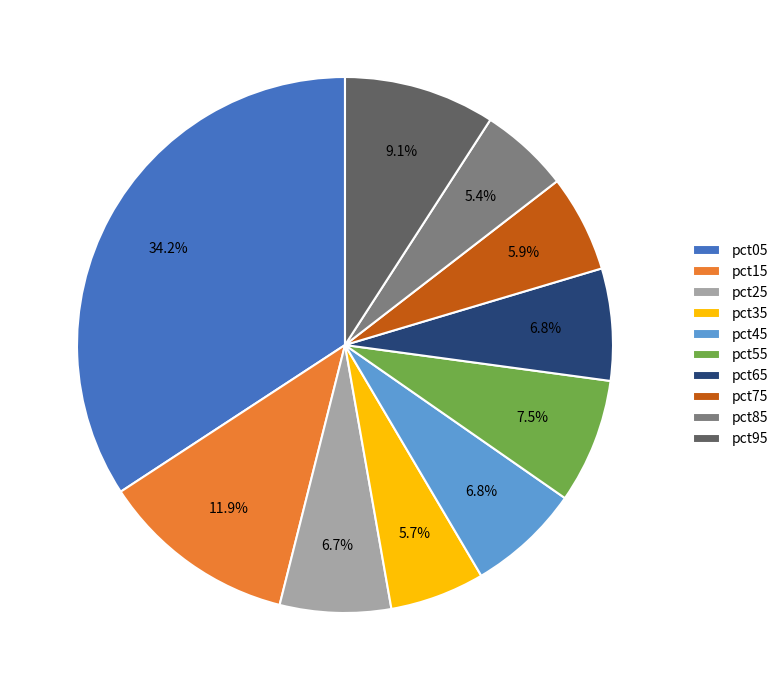

Is there a majority slice in this chart?

No